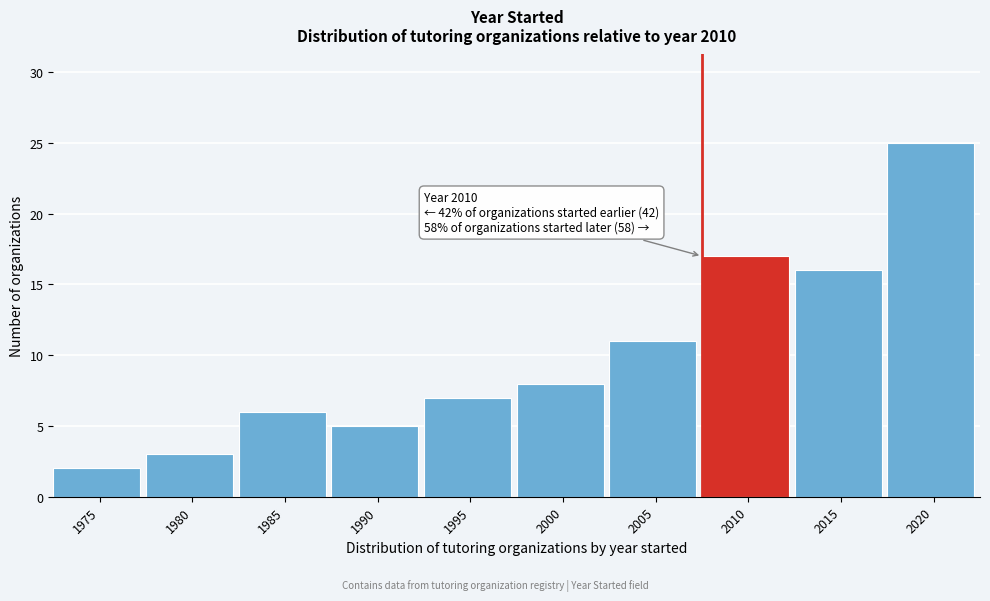

Reading right to left, what are all the values shown in this chart?

2020=25	2015=16	2010=17	2005=11	2000=8	1995=7	1990=5	1985=6	1980=3	1975=2